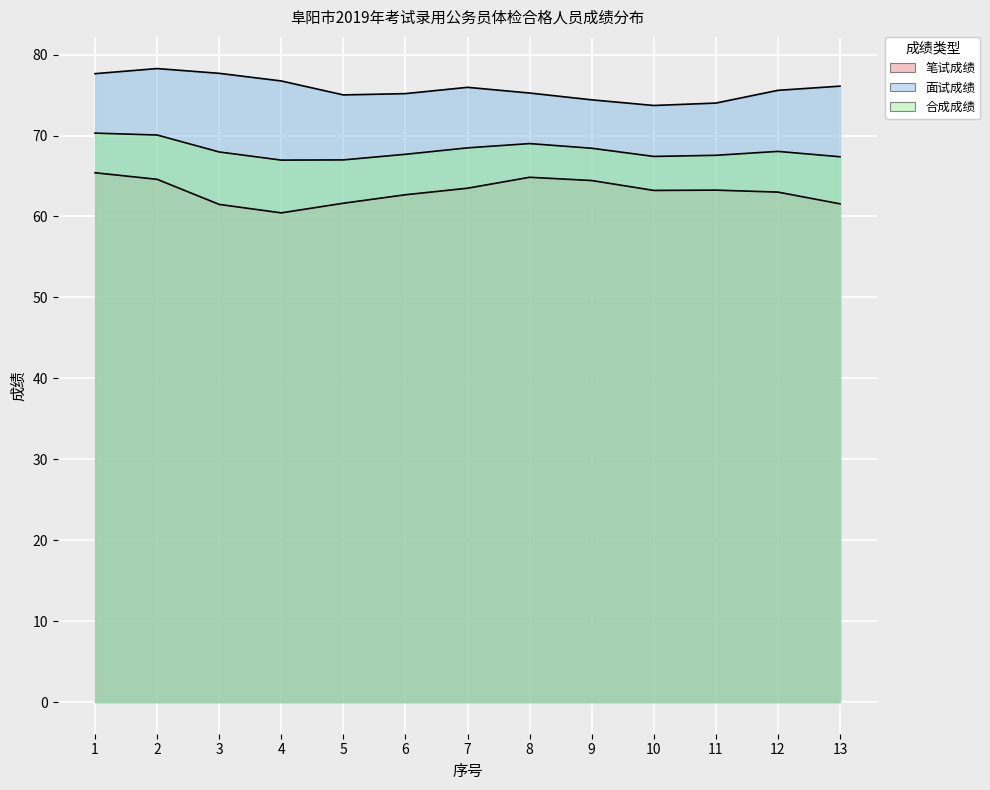

How many distinct data groups are displayed?

3